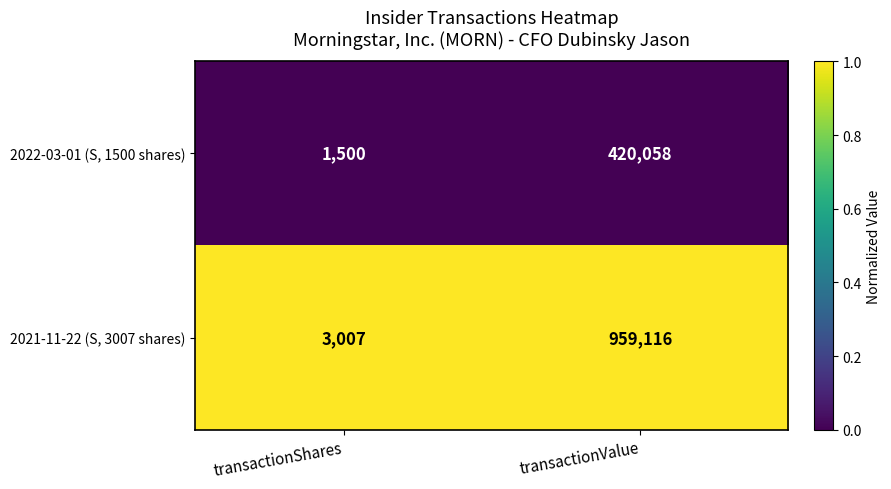

List the series in order of their overall mean, lowest first.

2022-03-01 (S, 1500 shares), 2021-11-22 (S, 3007 shares)